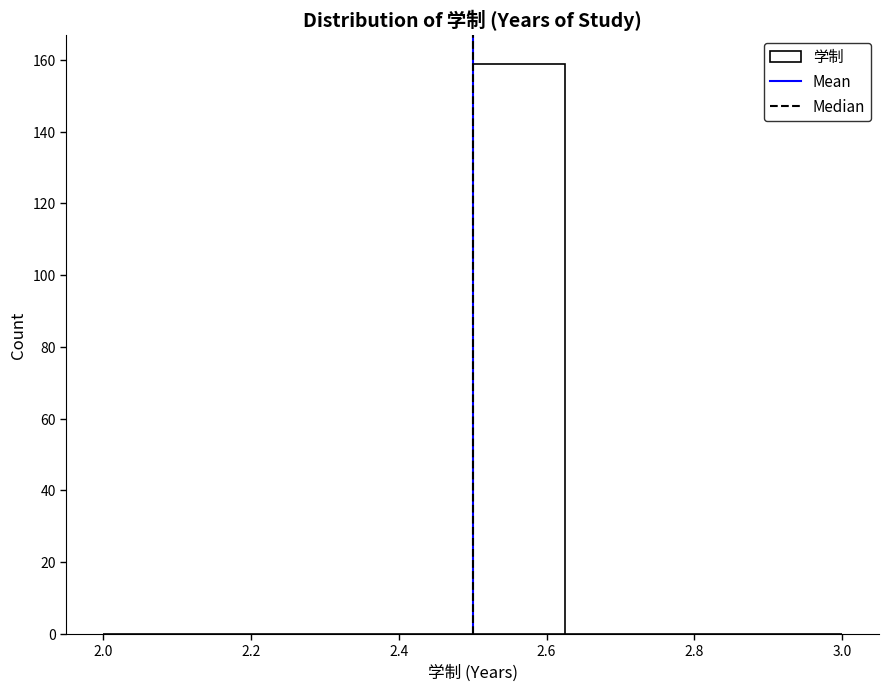

Reading left to right, transcribe this chart: for each bar, give the range it covers on the x-axis and its height. Neither the bar edges nor the heights are printed on the chart, so give them approximately, as read against the axes.

2.000 to 2.125: 0
2.125 to 2.250: 0
2.250 to 2.375: 0
2.375 to 2.500: 0
2.500 to 2.625: 160
2.625 to 2.750: 0
2.750 to 2.875: 0
2.875 to 3.000: 0